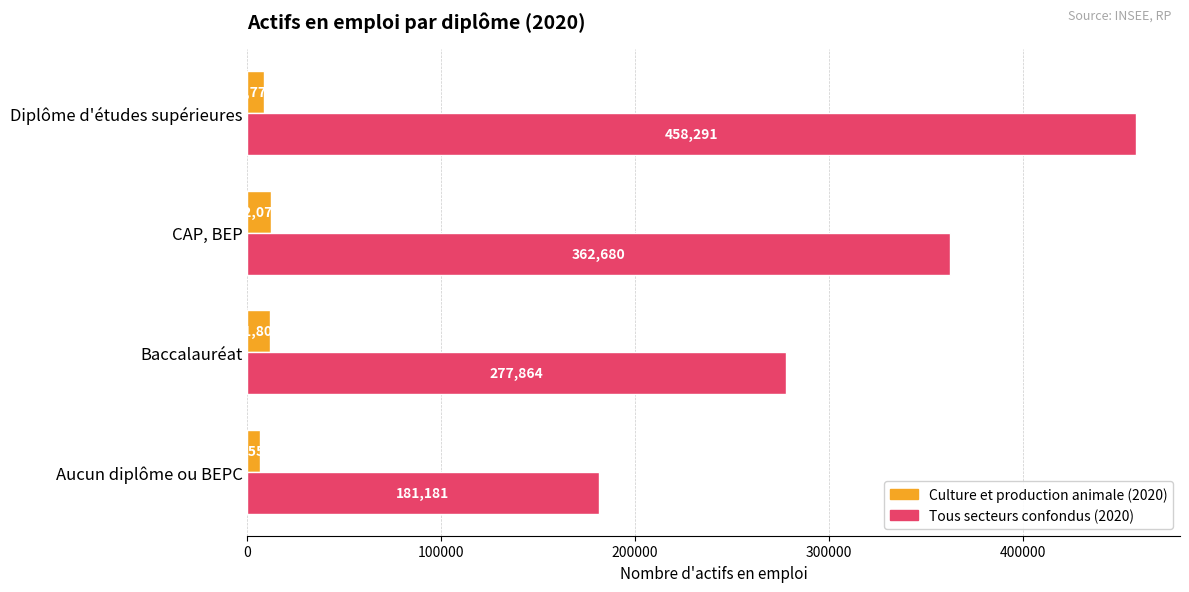

Rank the series by their maximum value, from highest to lowest.

Tous secteurs confondus (2020), Culture et production animale (2020)